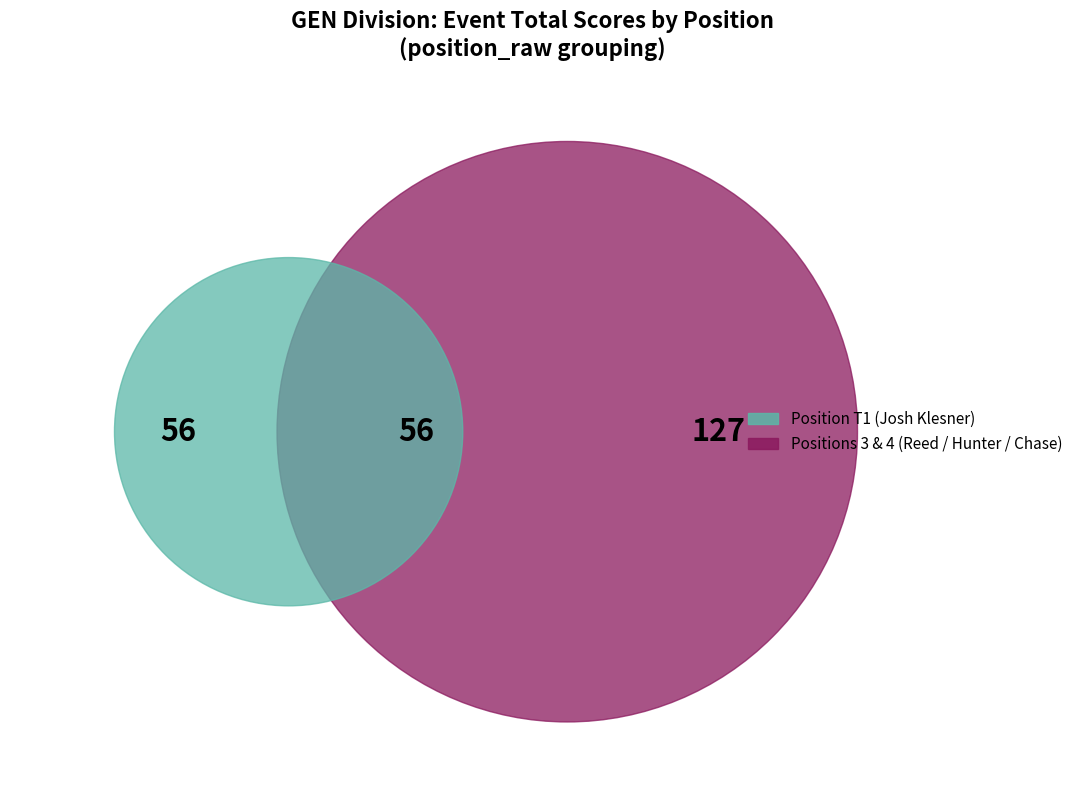

The T1 slice represents 23% of the pie. True or false?

True